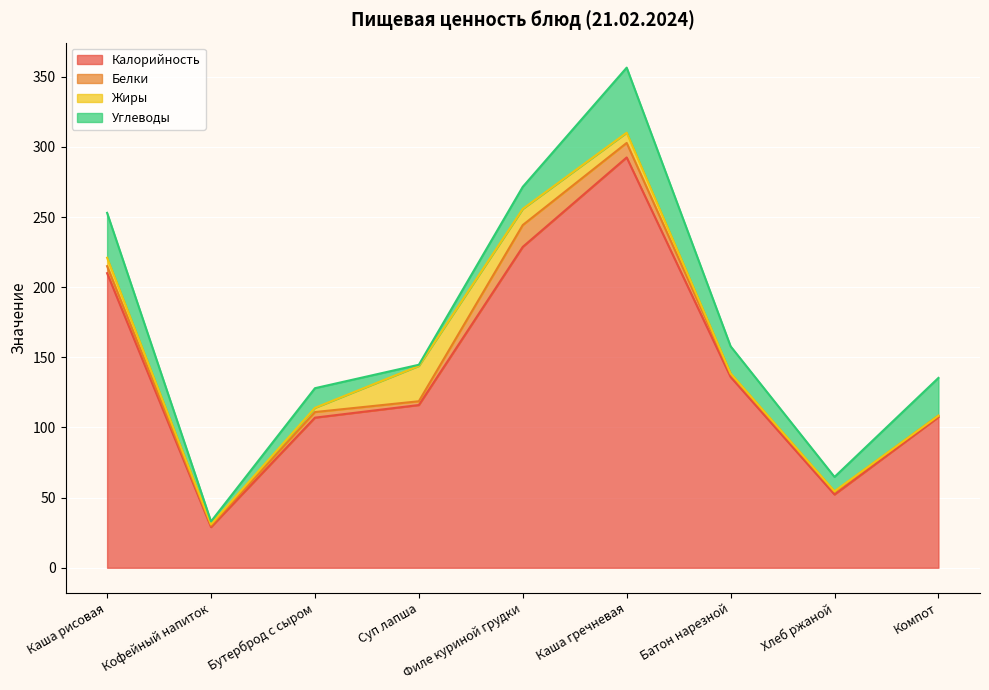

Which series has the largest total across all categories?

Калорийность